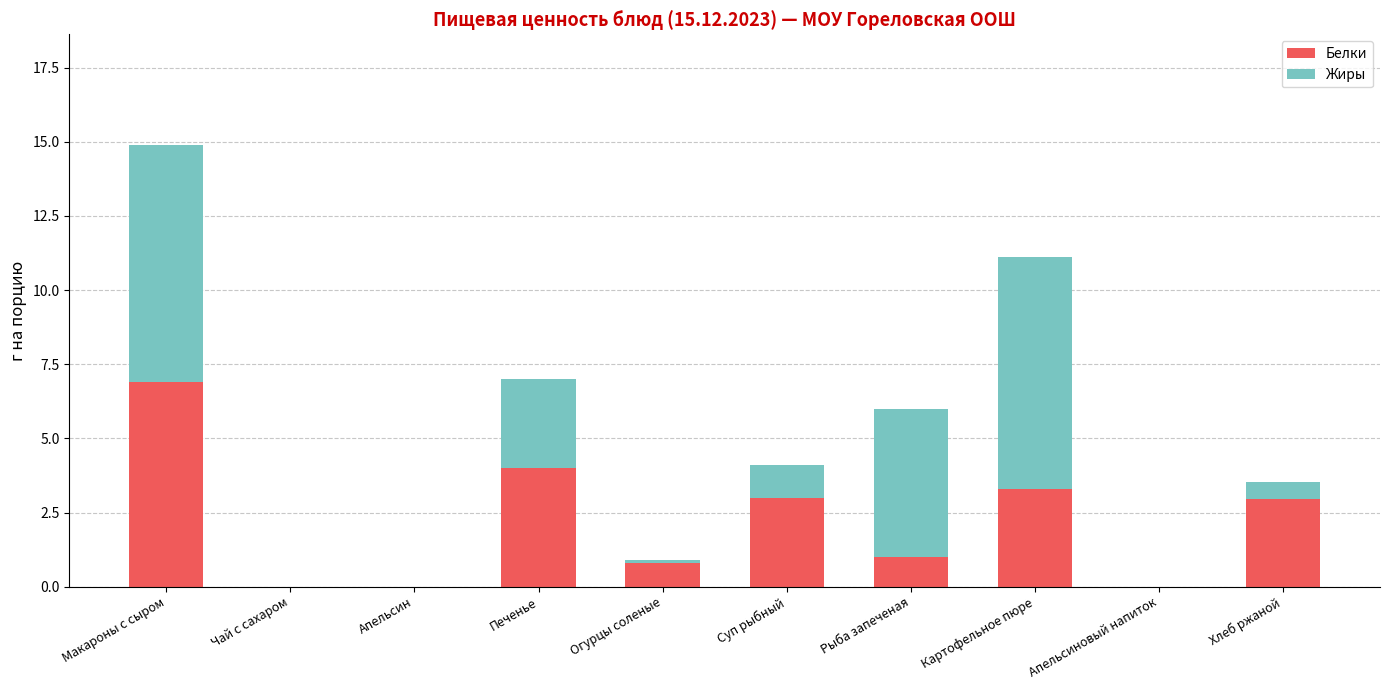

At which label does Белки reach its peak?

Макароны с сыром